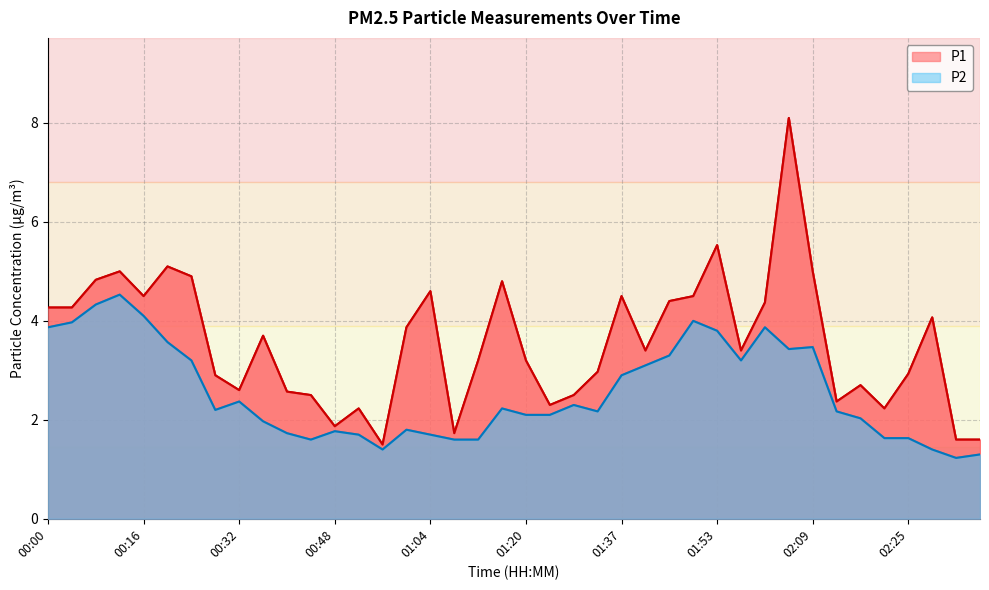

Which has a higher value, 02:21 or 02:09?

02:09